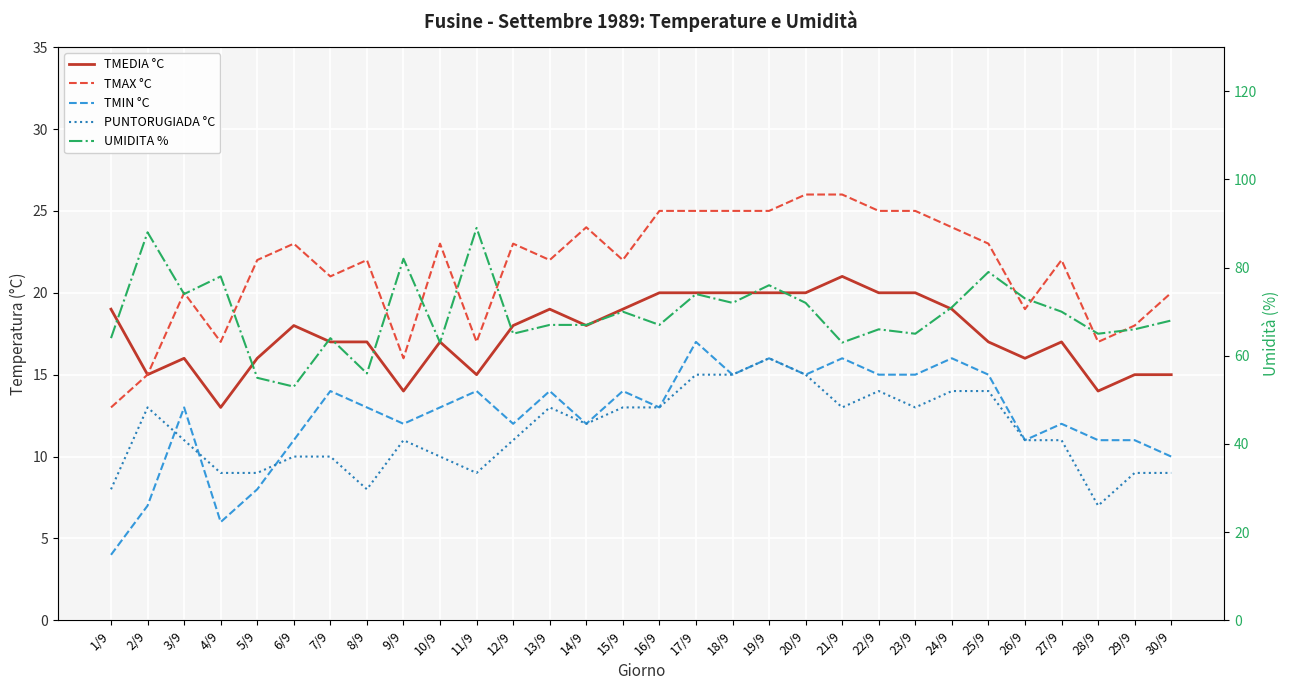

Reading left to right, what are all the values shown in this chart?

TMEDIA °C: 1/9=19	2/9=15	3/9=16	4/9=13	5/9=16	6/9=18	7/9=17	8/9=17	9/9=14	10/9=17	11/9=15	12/9=18	13/9=19	14/9=18	15/9=19	16/9=20	17/9=20	18/9=20	19/9=20	20/9=20	21/9=21	22/9=20	23/9=20	24/9=19	25/9=17	26/9=16	27/9=17	28/9=14	29/9=15	30/9=15
TMAX °C: 1/9=13	2/9=15	3/9=20	4/9=17	5/9=22	6/9=23	7/9=21	8/9=22	9/9=16	10/9=23	11/9=17	12/9=23	13/9=22	14/9=24	15/9=22	16/9=25	17/9=25	18/9=25	19/9=25	20/9=26	21/9=26	22/9=25	23/9=25	24/9=24	25/9=23	26/9=19	27/9=22	28/9=17	29/9=18	30/9=20
TMIN °C: 1/9=4	2/9=7	3/9=13	4/9=6	5/9=8	6/9=11	7/9=14	8/9=13	9/9=12	10/9=13	11/9=14	12/9=12	13/9=14	14/9=12	15/9=14	16/9=13	17/9=17	18/9=15	19/9=16	20/9=15	21/9=16	22/9=15	23/9=15	24/9=16	25/9=15	26/9=11	27/9=12	28/9=11	29/9=11	30/9=10
PUNTORUGIADA °C: 1/9=8	2/9=13	3/9=11	4/9=9	5/9=9	6/9=10	7/9=10	8/9=8	9/9=11	10/9=10	11/9=9	12/9=11	13/9=13	14/9=12	15/9=13	16/9=13	17/9=15	18/9=15	19/9=16	20/9=15	21/9=13	22/9=14	23/9=13	24/9=14	25/9=14	26/9=11	27/9=11	28/9=7	29/9=9	30/9=9
UMIDITA %: 1/9=64	2/9=88	3/9=74	4/9=78	5/9=55	6/9=53	7/9=64	8/9=56	9/9=82	10/9=63	11/9=89	12/9=65	13/9=67	14/9=67	15/9=70	16/9=67	17/9=74	18/9=72	19/9=76	20/9=72	21/9=63	22/9=66	23/9=65	24/9=71	25/9=79	26/9=73	27/9=70	28/9=65	29/9=66	30/9=68